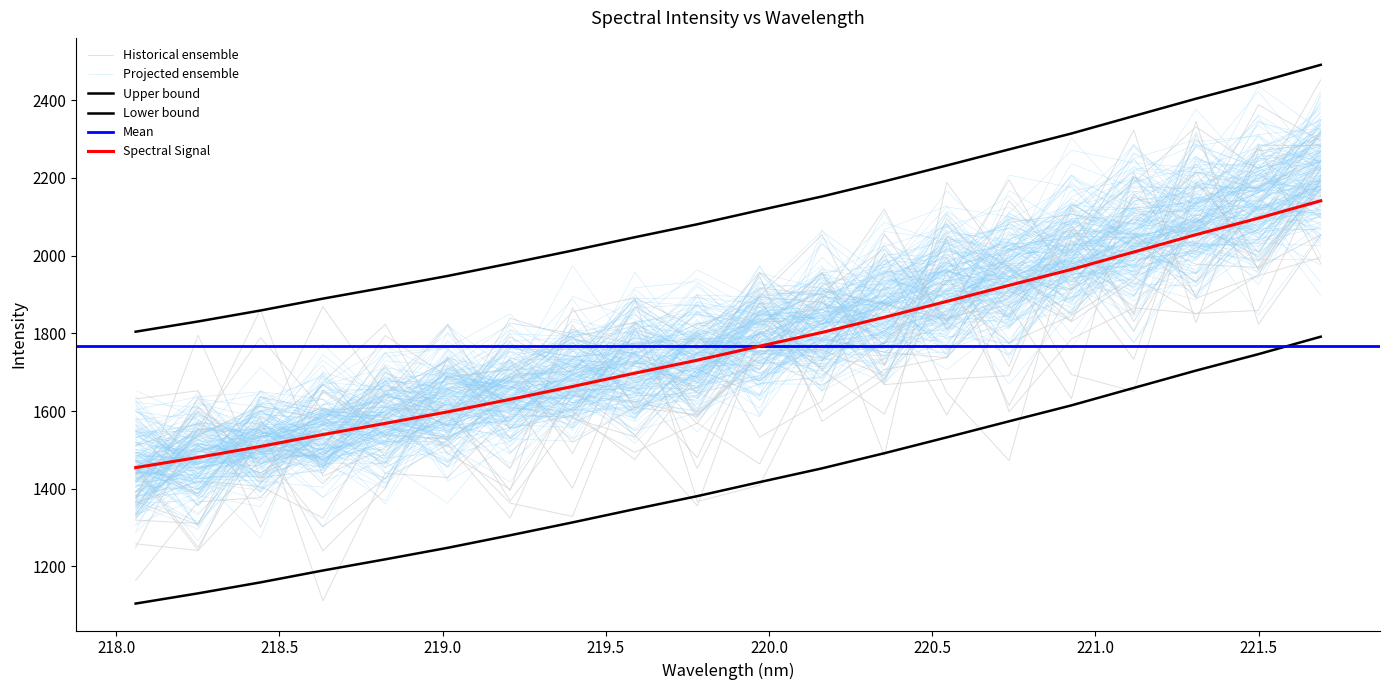

Is it true that the value at 221.1174 is 2359.4?

True